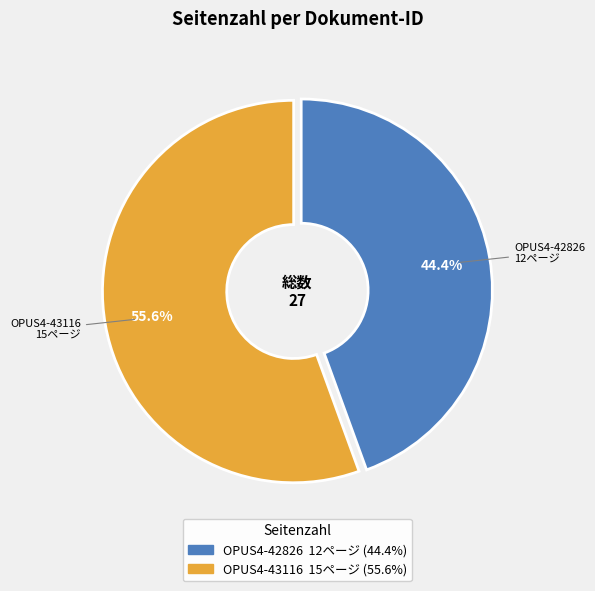

Rank the categories by value from lowest to highest.

OPUS4-42826, OPUS4-43116